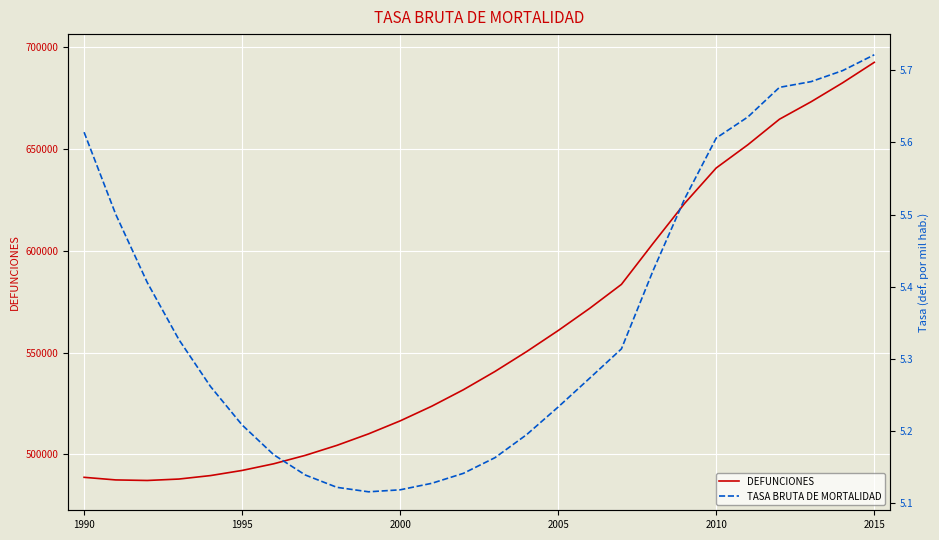

What position from the left is 11?

12